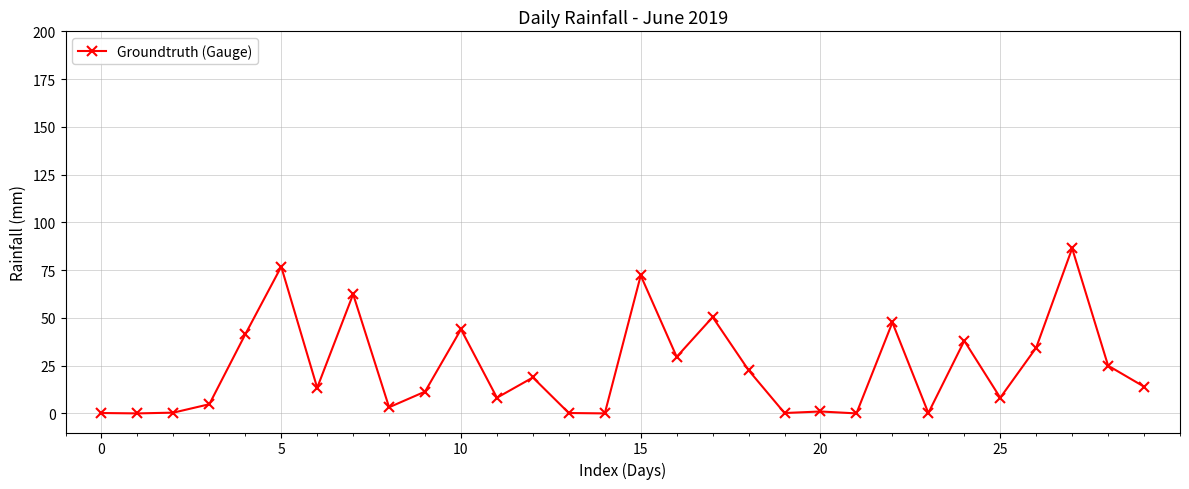

What is the greatest value displayed?

86.4